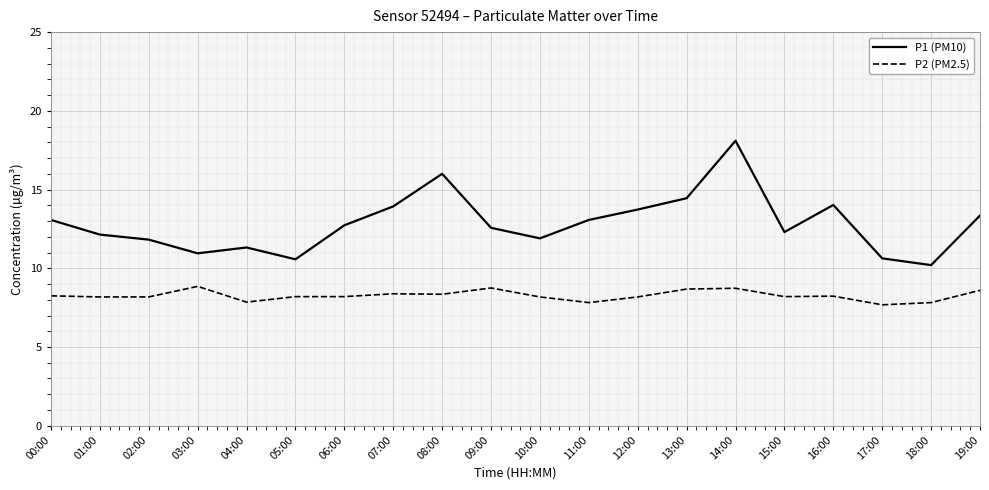

True or false: P1 (PM10) and P2 (PM2.5) intersect in this chart.

False